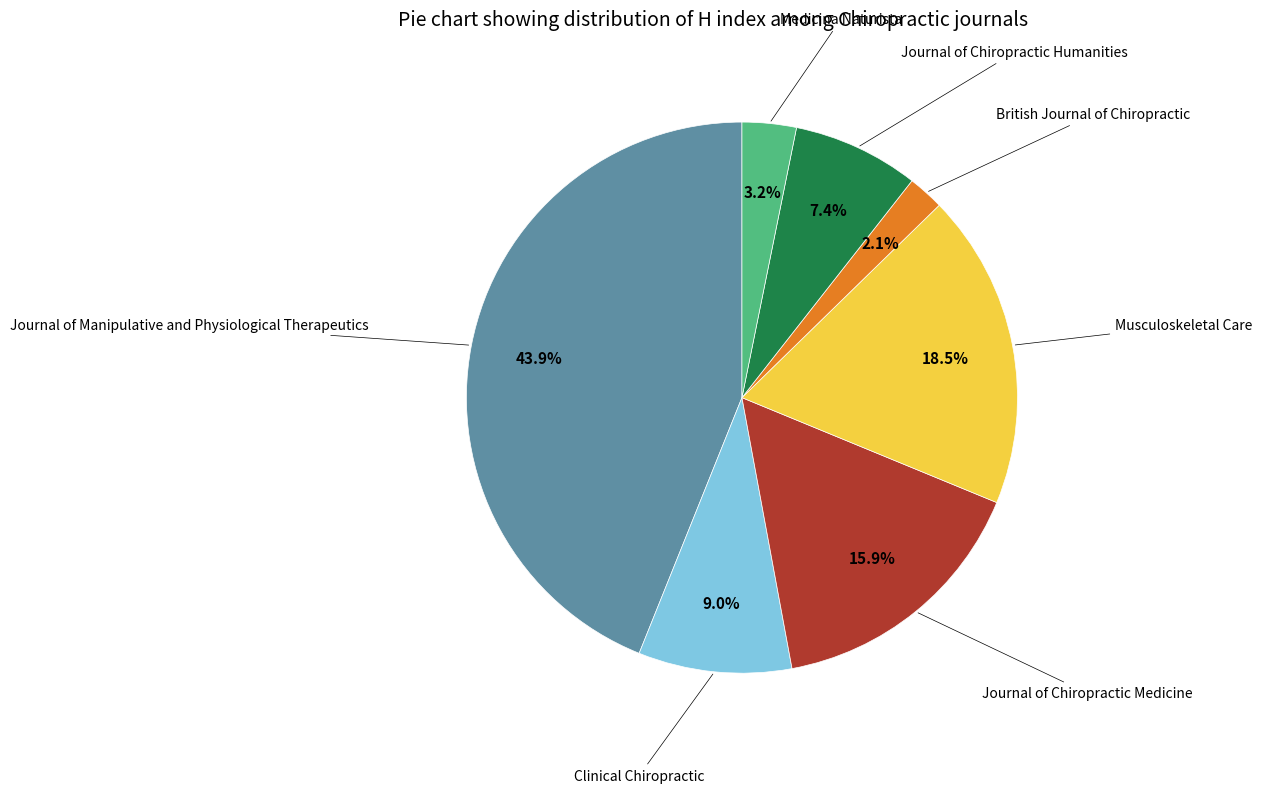

Does any single category account for the majority?

No